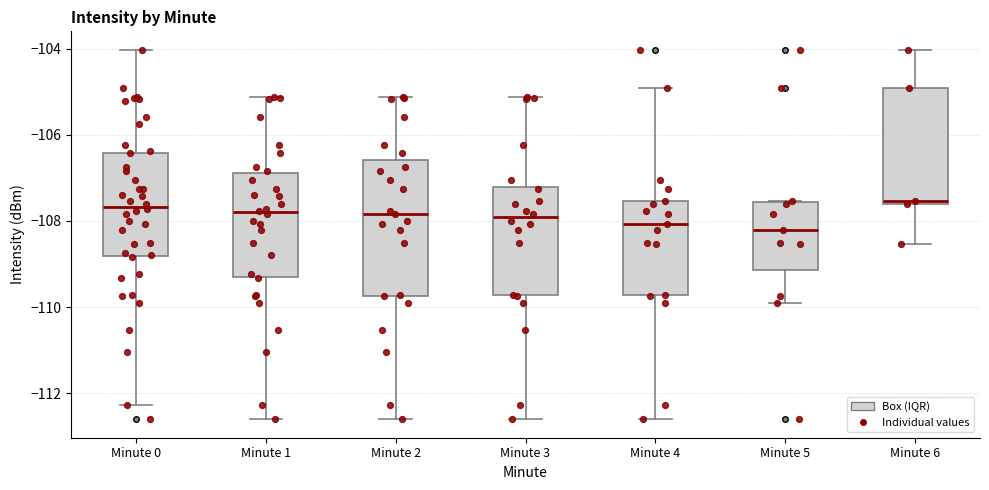

Comparing the boxes themselves (not the whiskers), which one is the tallest?

Minute 2